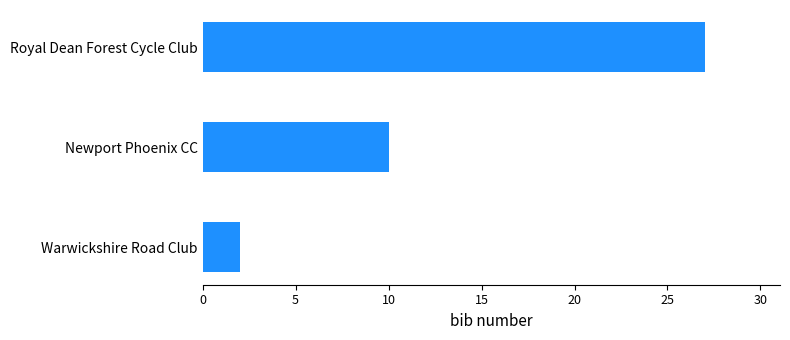

Count the values in the range 2 to 27.

3